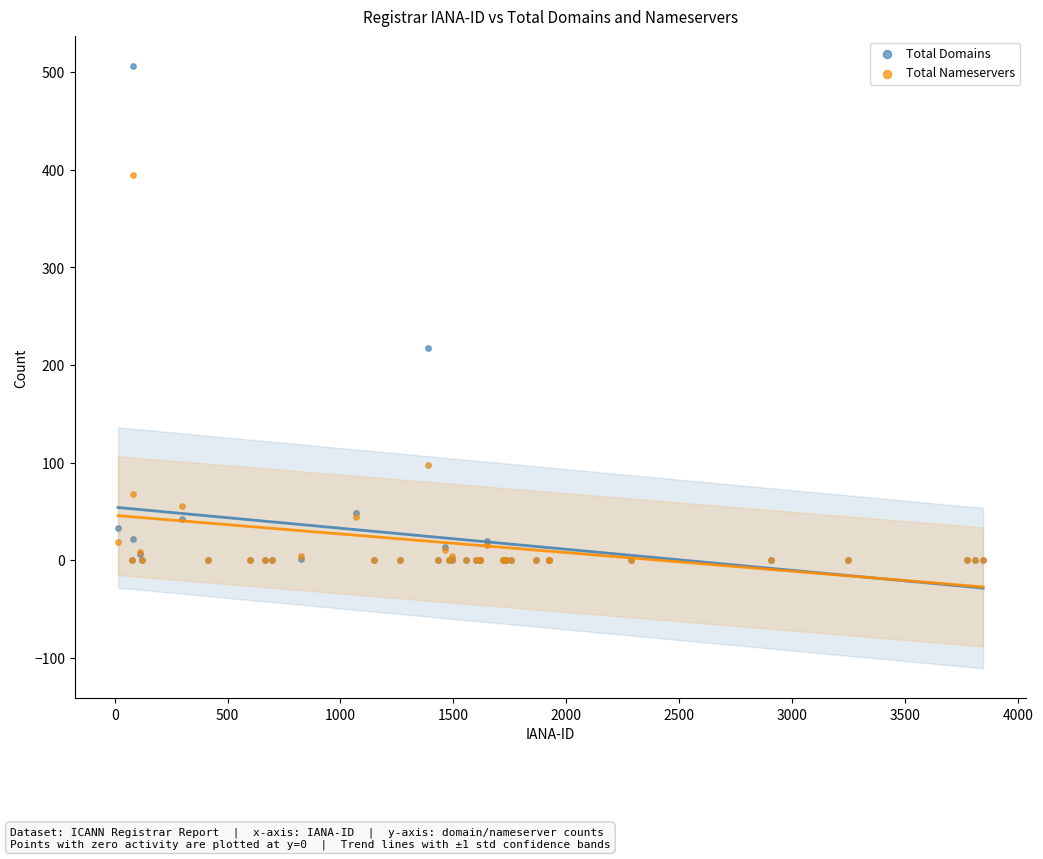

Across all series, what Y value is closest to 253?

217